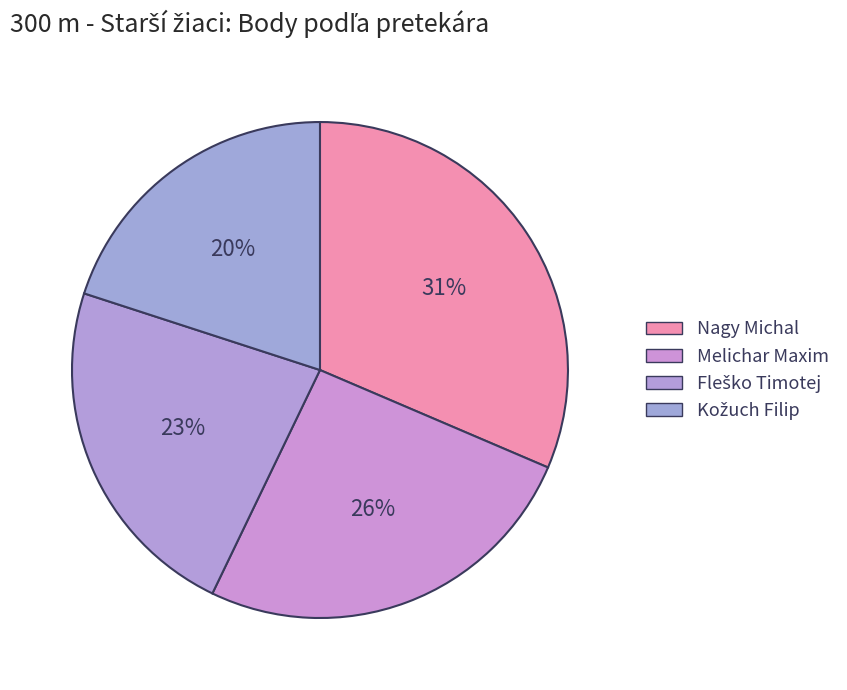

To the nearest percent, what percentage of the pie is Nagy Michal?

31%